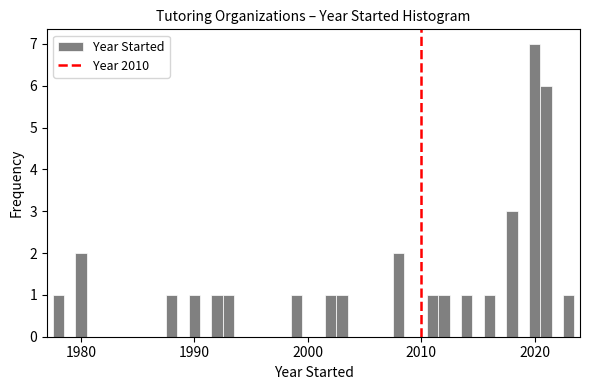

Read against the x-axis, roughly where is the centre of the tallest bar?

2020